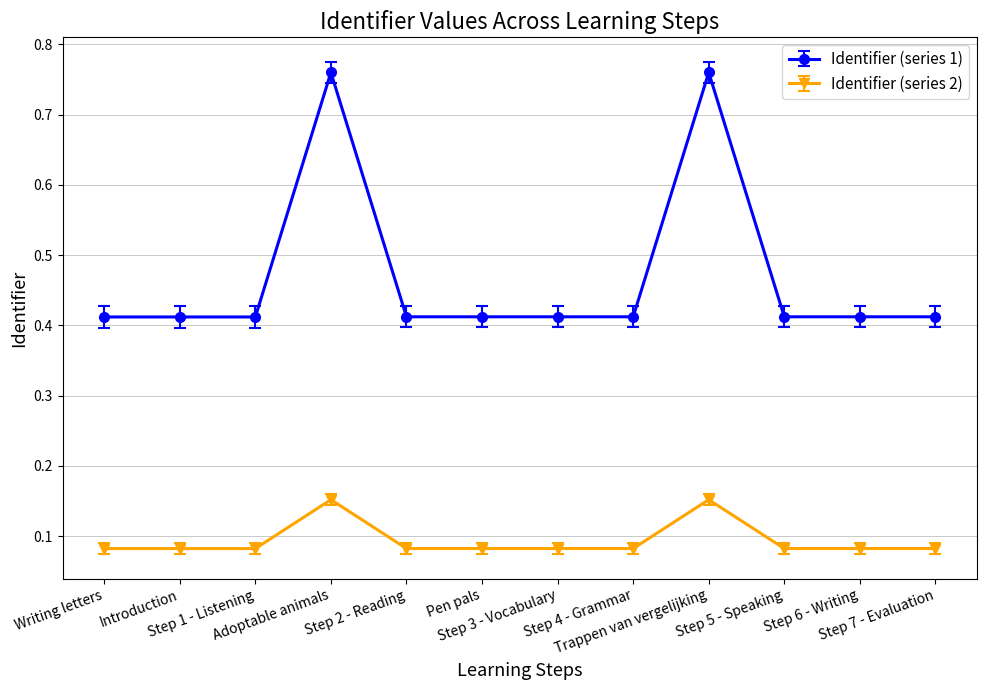

Count the Identifier (series 1) values in the range 0 to 1.

12